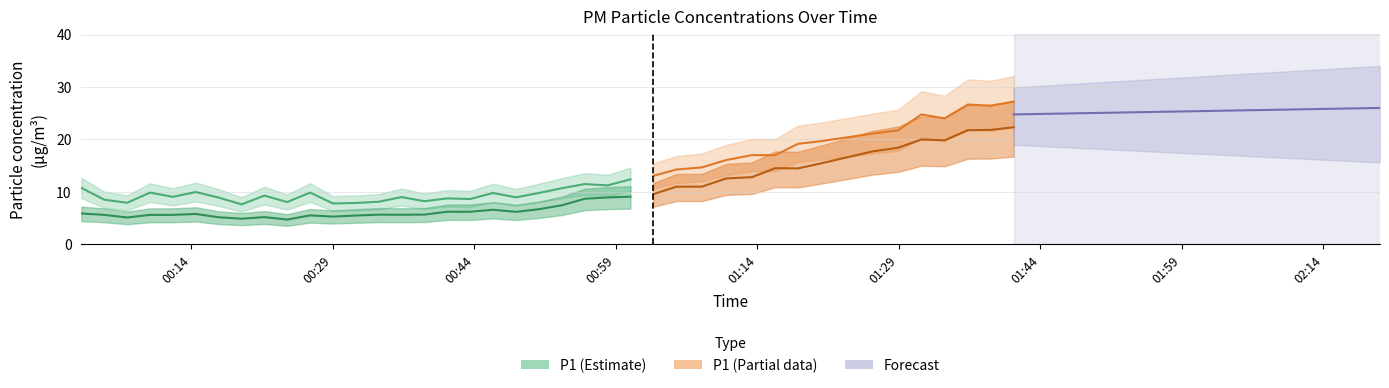

What is the average value of the P1 series?

13.4